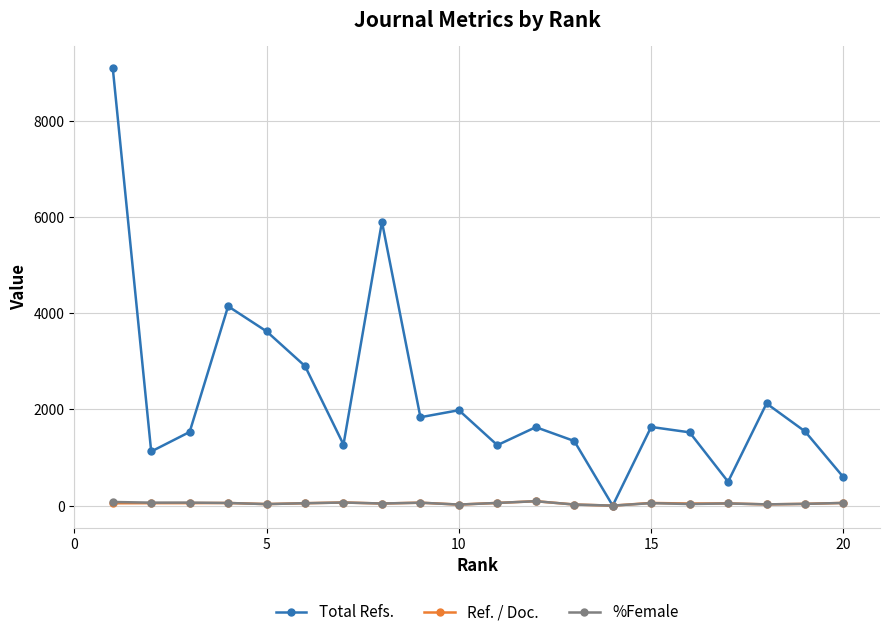

What is the difference between the maximum and minimum values in the Ref. / Doc. series?

92